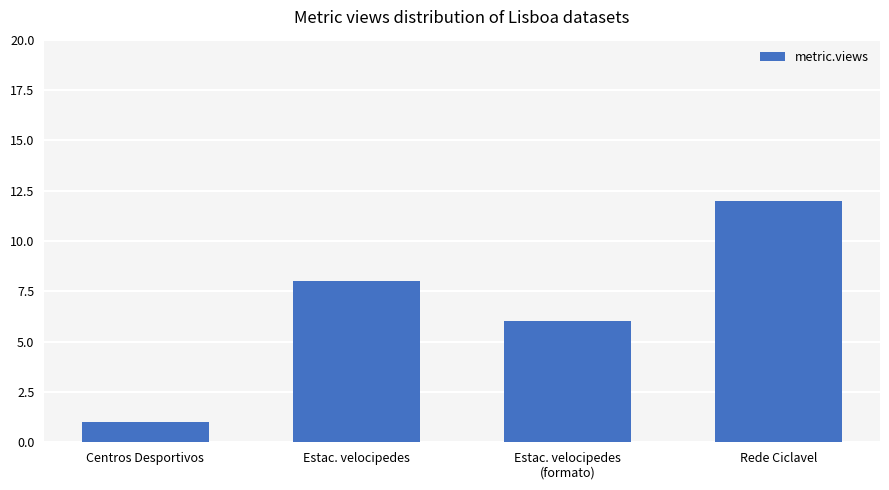

How many data points are less than 8?

2